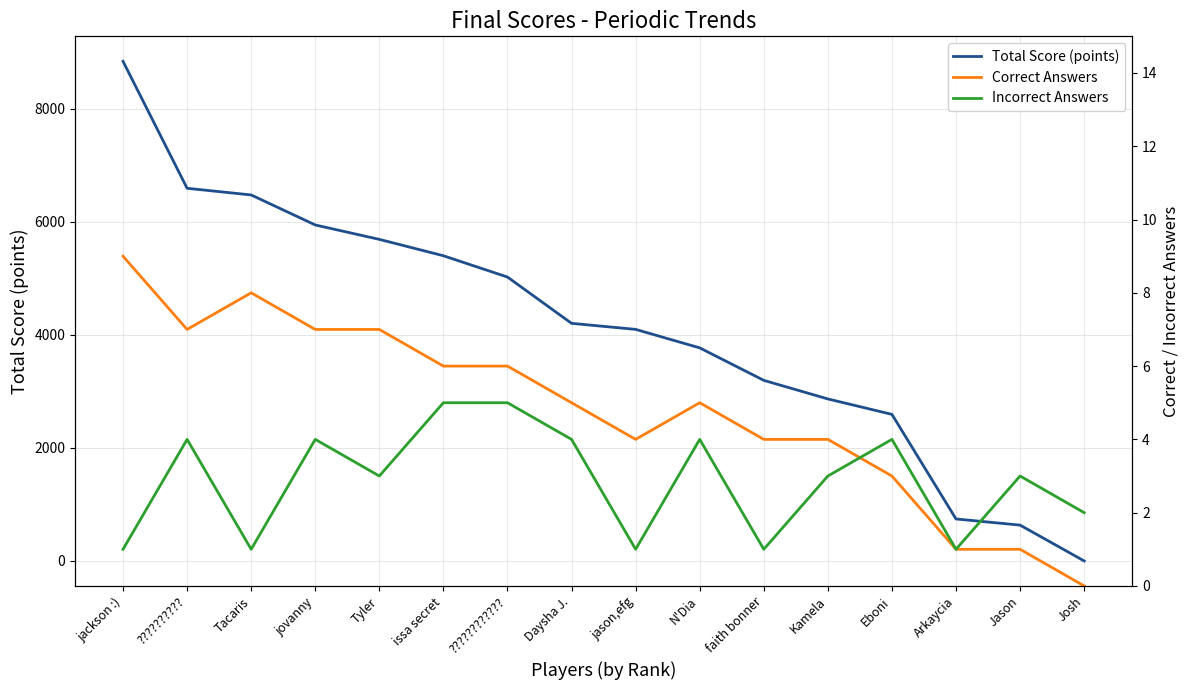

How many lines are shown in the chart?

3